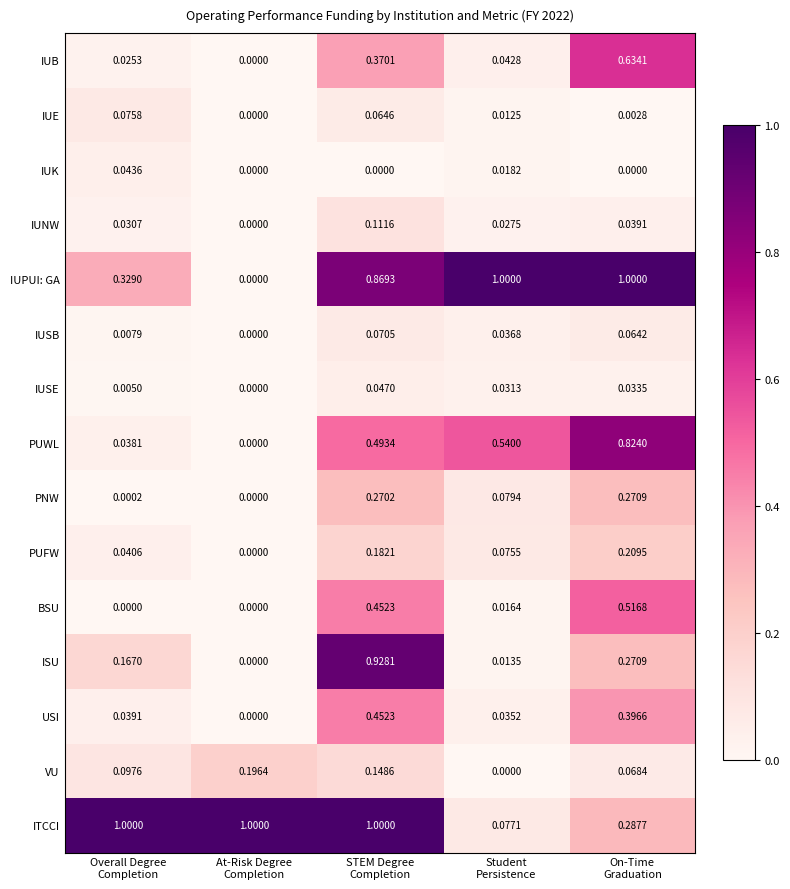

At which category is the sum across all series the highest?

STEM Degree
Completion